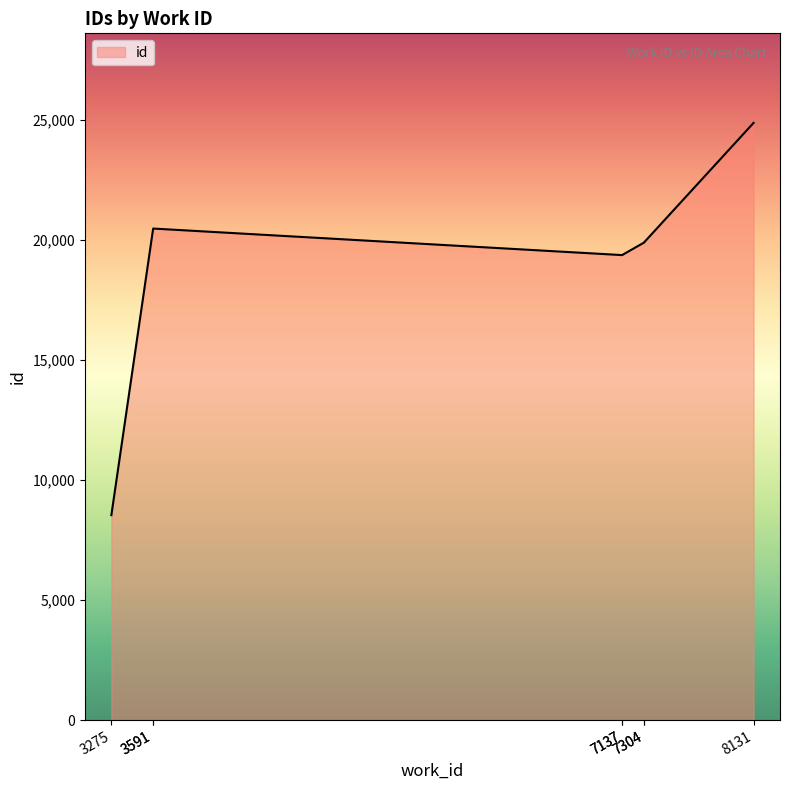

How many data points are above 19896?

3